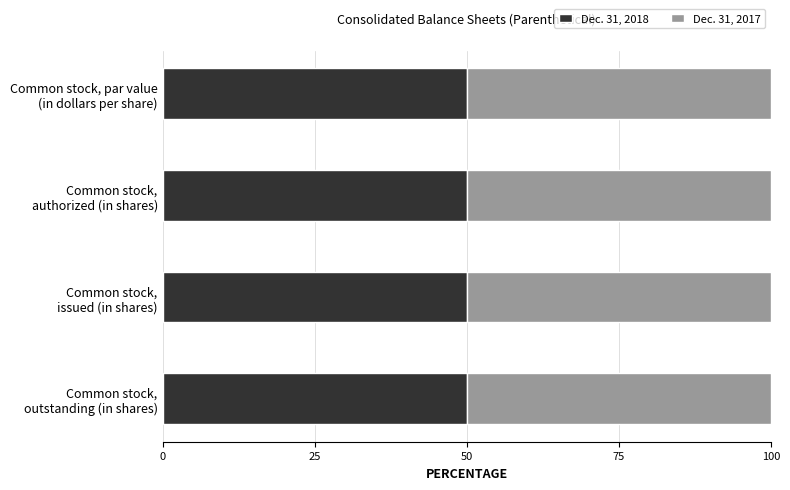

How many series are shown in this chart?

2